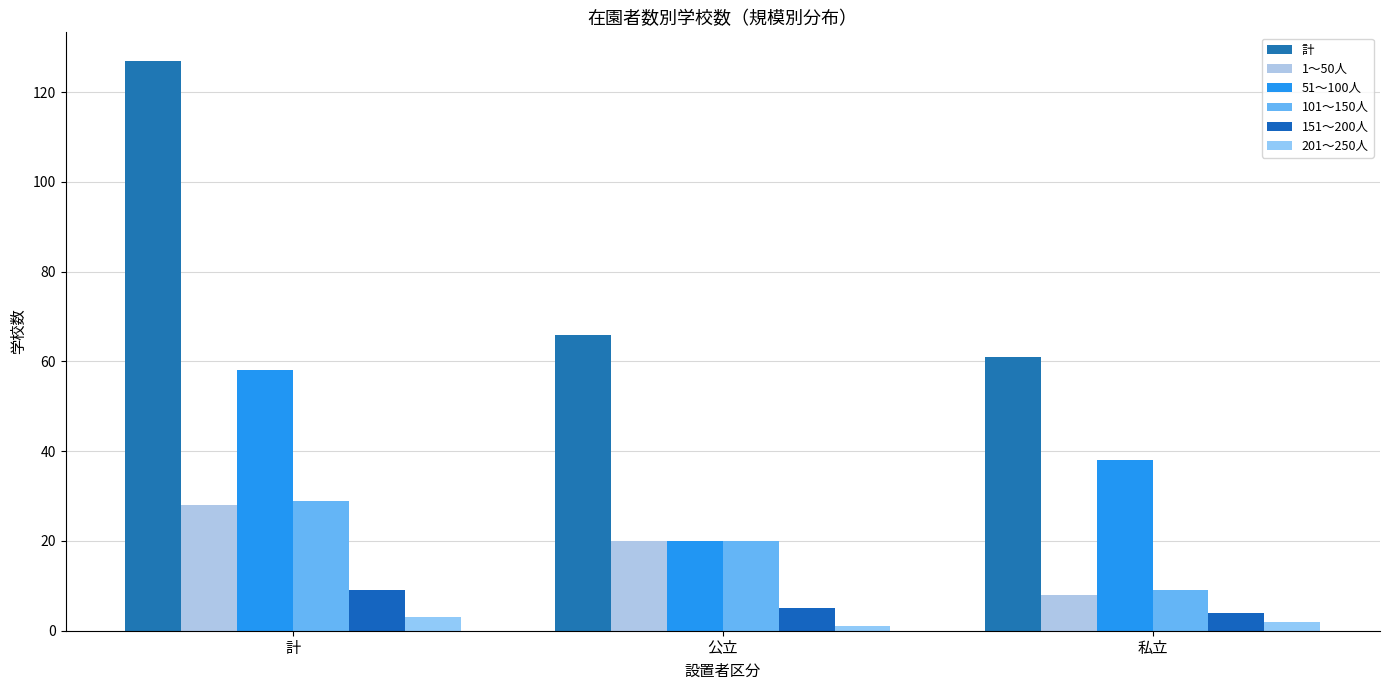

How many data points does each series have?

3